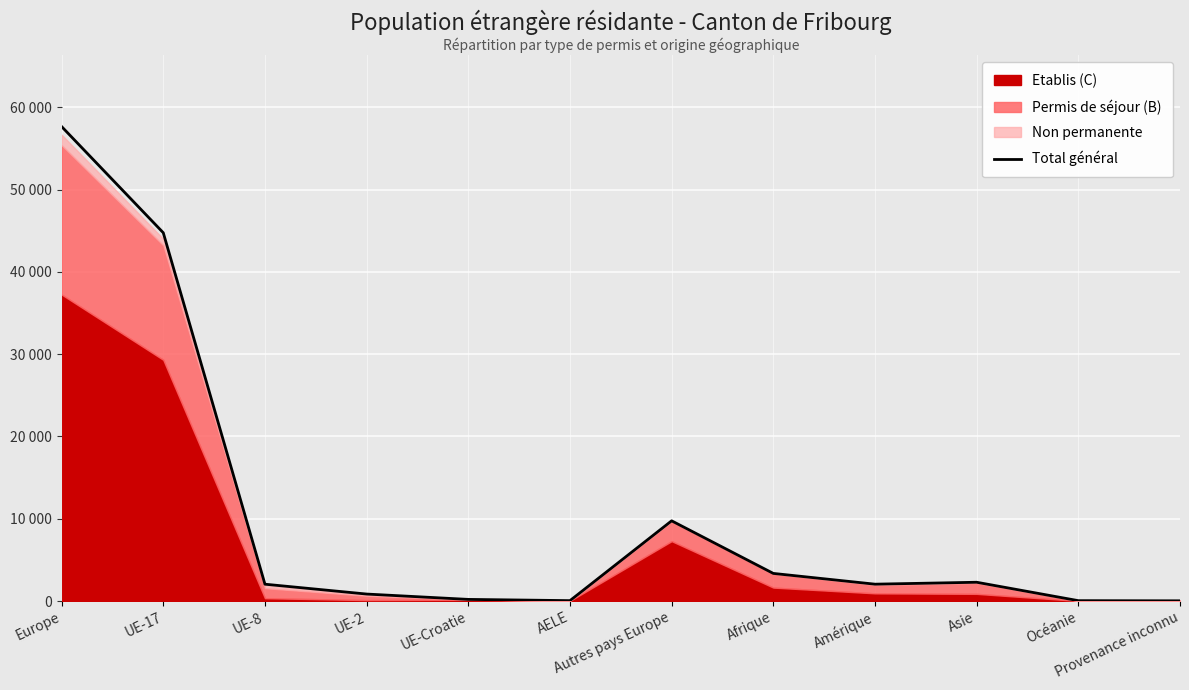

Rank the categories by value from highest to lowest.

Europe, UE-17, Autres pays Europe, Afrique, Asie, Amérique, UE-8, UE-2, UE-Croatie, AELE, Océanie, Provenance inconnu